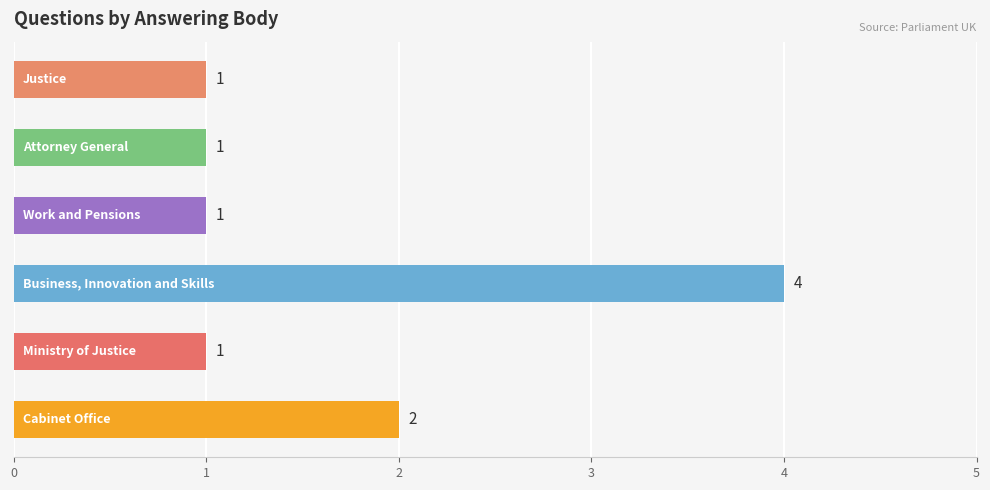

What is the maximum value shown in the chart?

4